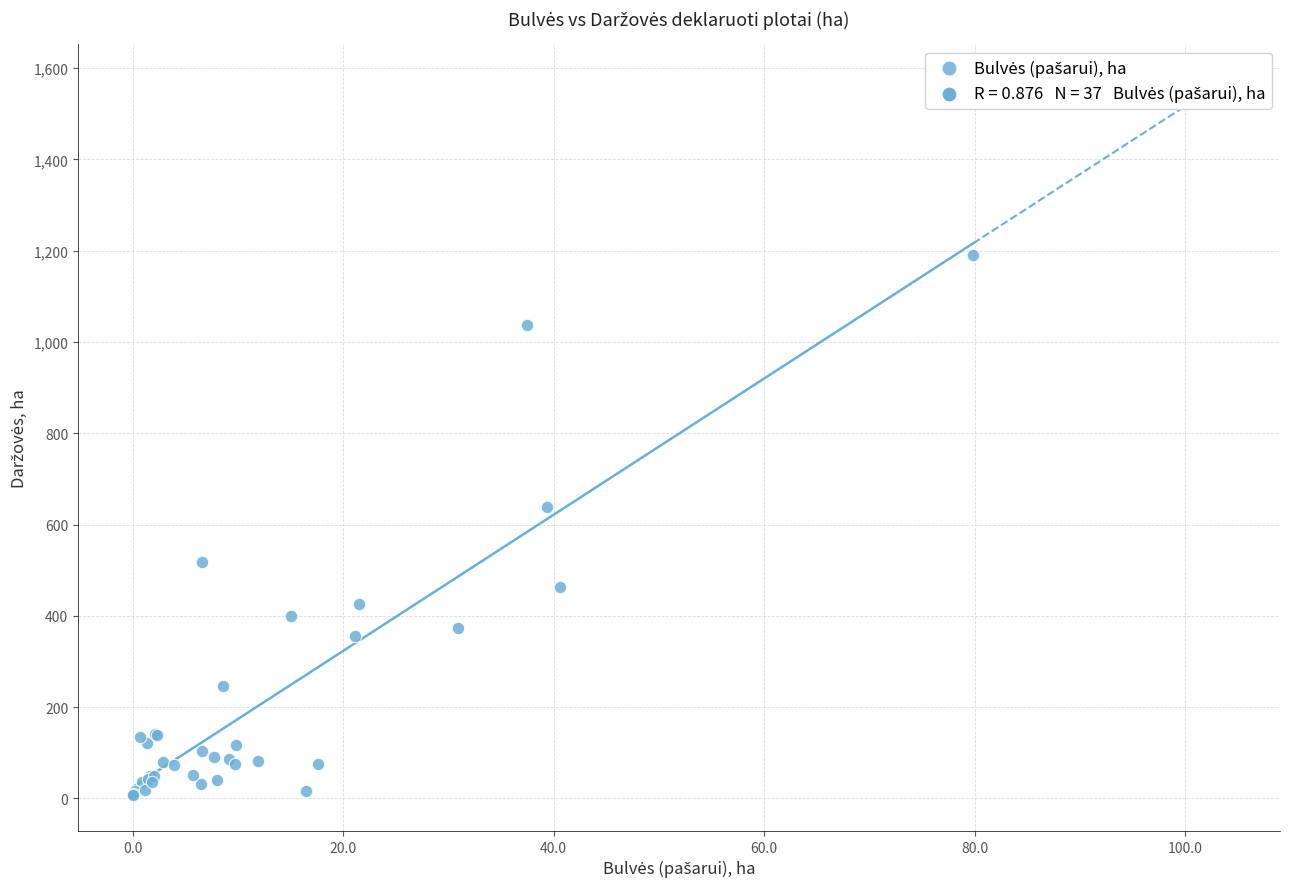

What Y value in the scatter plot is closest to 598?

639.2